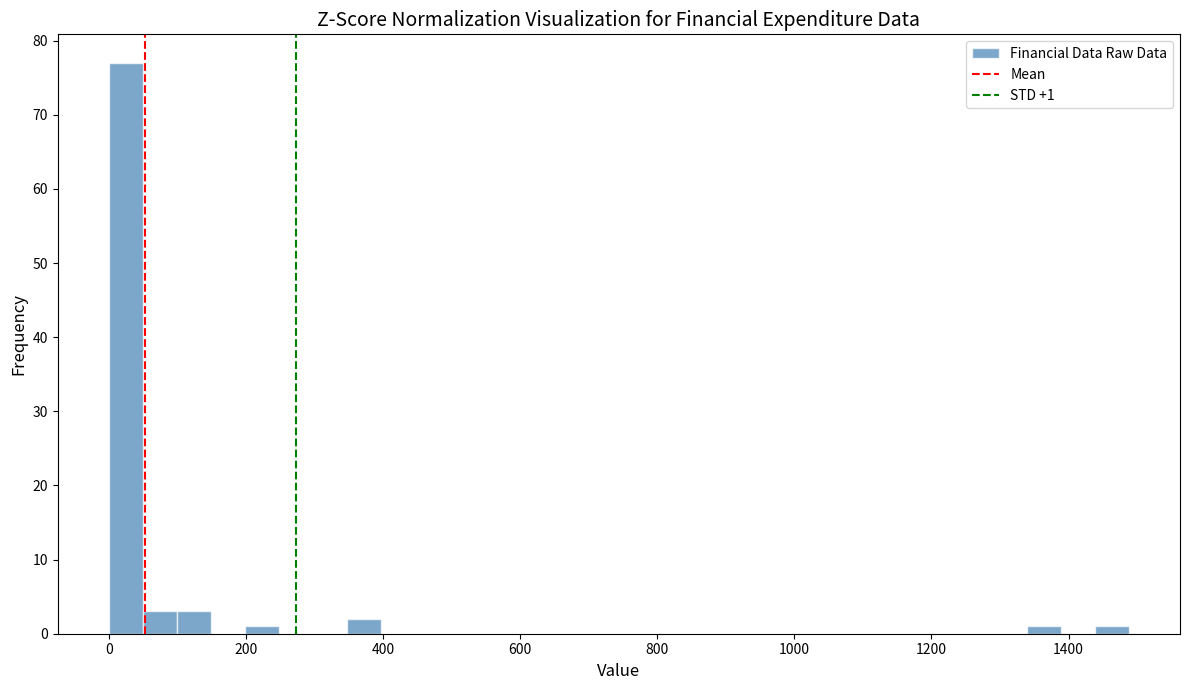

Around what value on the x-axis is the tallest bar? Give the approximate position of its centre, as read against the axis.

20